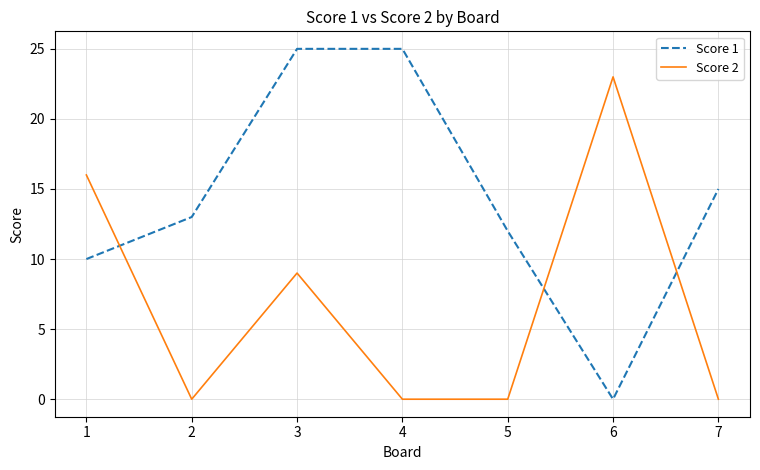

What are all the series names shown in the legend?

Score 1, Score 2